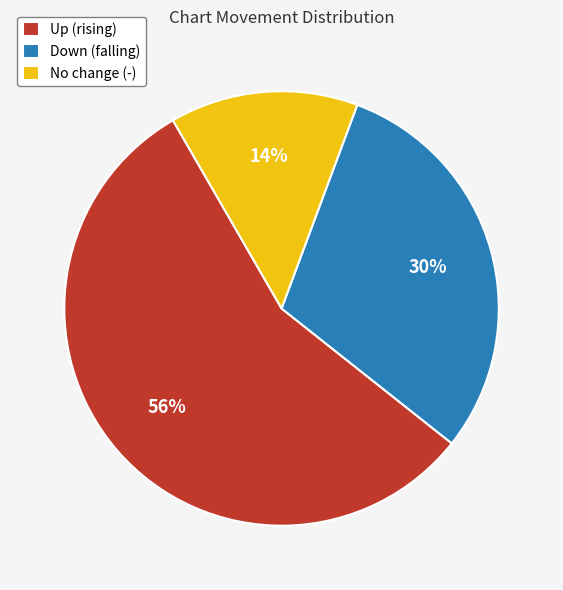

To the nearest percent, what portion does No change (-) represent?

14%